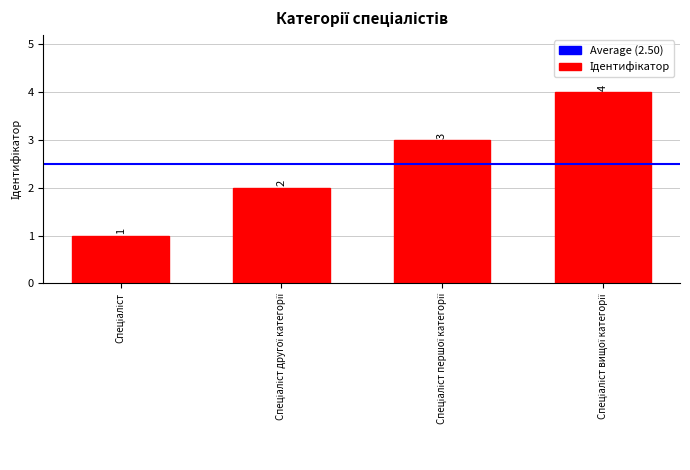

Count the values in the range 2 to 4.

3